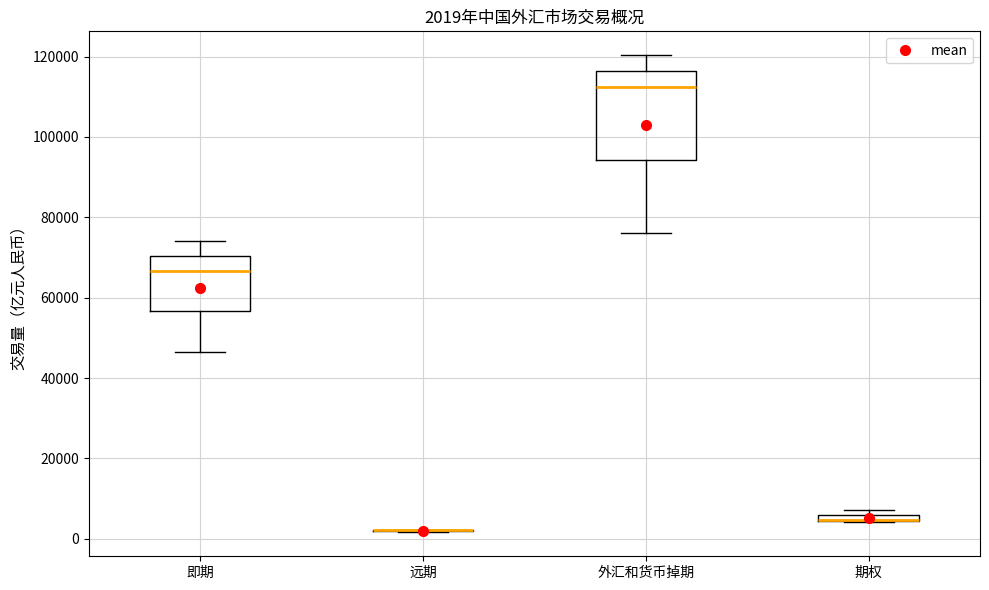

Which box is the tallest, from its lower edge to its upper edge?

外汇和货币掉期